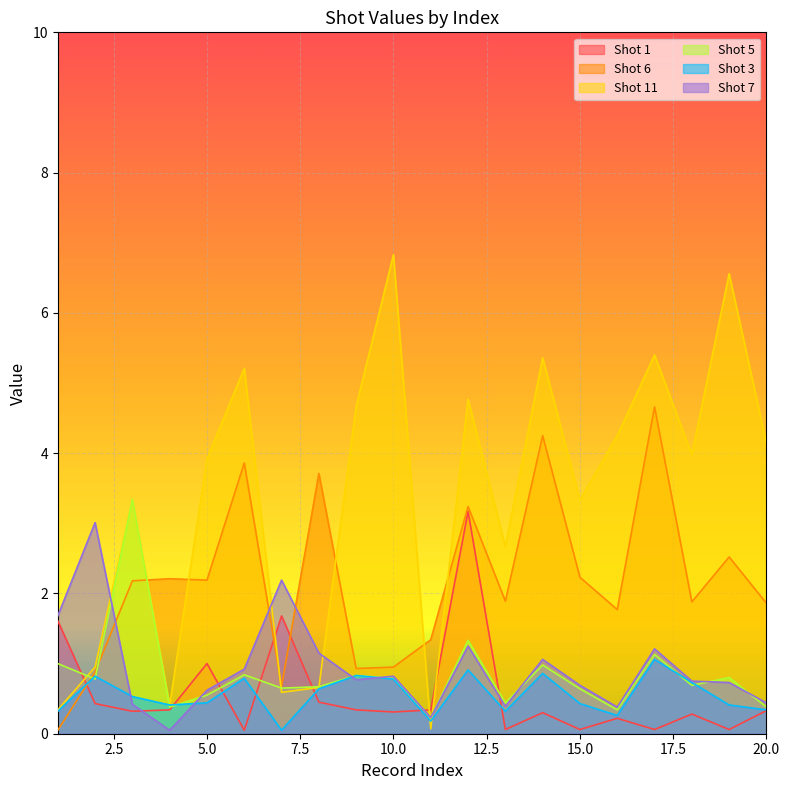

How many lines are shown in the chart?

6